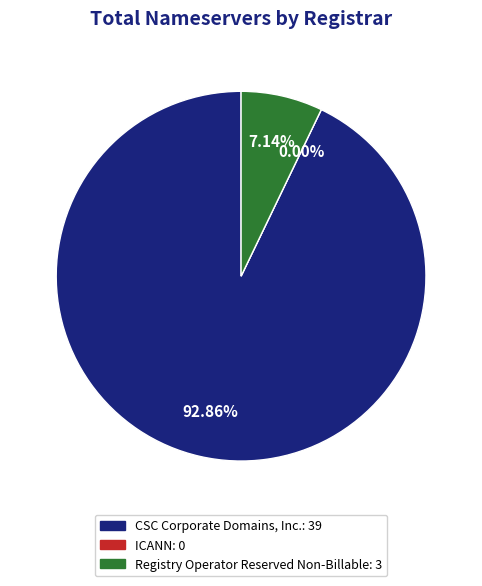

To the nearest percent, what is the combined percentage of ICANN and Registry Operator Reserved Non-Billable?

7%